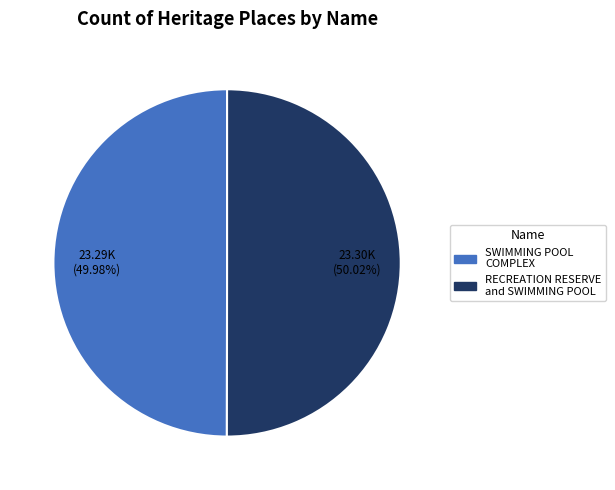

How many slices are in this pie chart?

2